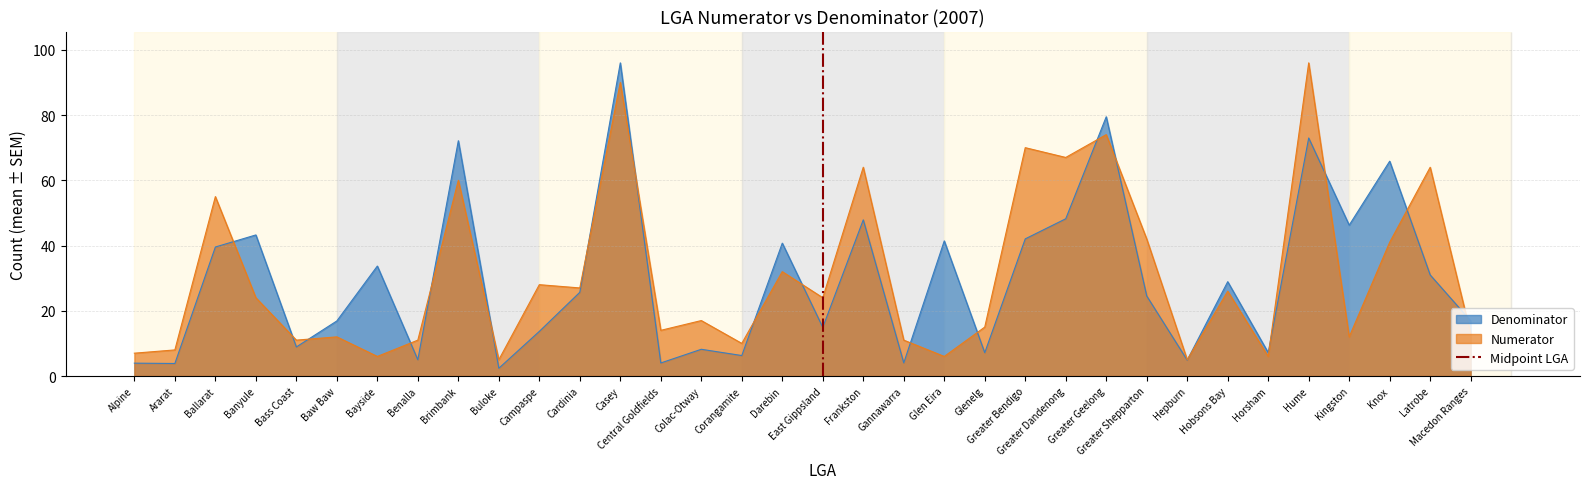

What is the highest value of the Numerator series?

96.0